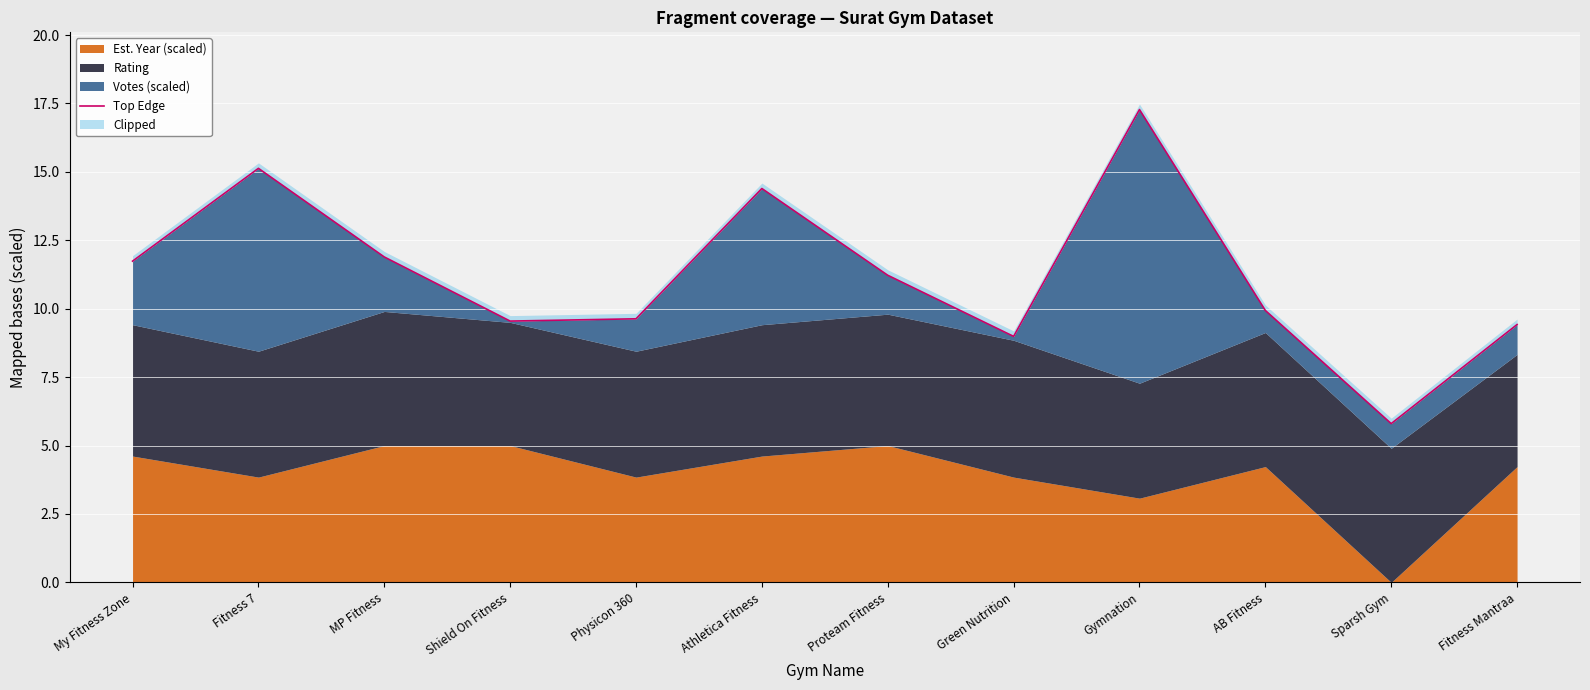

List the labels in order of value, smallest first.

Sparsh Gym, Green Nutrition, Fitness Mantraa, Shield On Fitness, Physicon 360, AB Fitness, Proteam Fitness, My Fitness Zone, MP Fitness, Athletica Fitness, Fitness 7, Gymnation